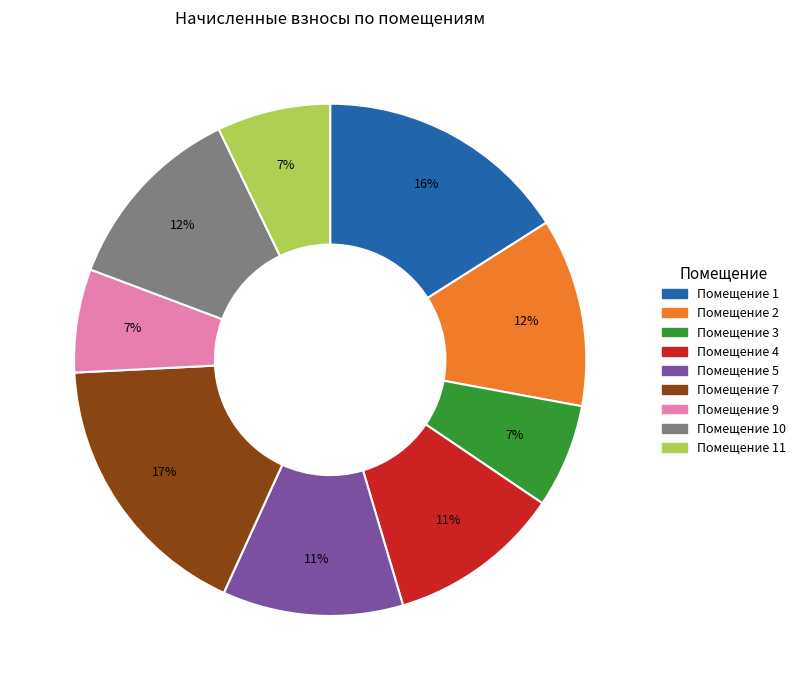

To the nearest percent, what is the average slice percentage?

11%